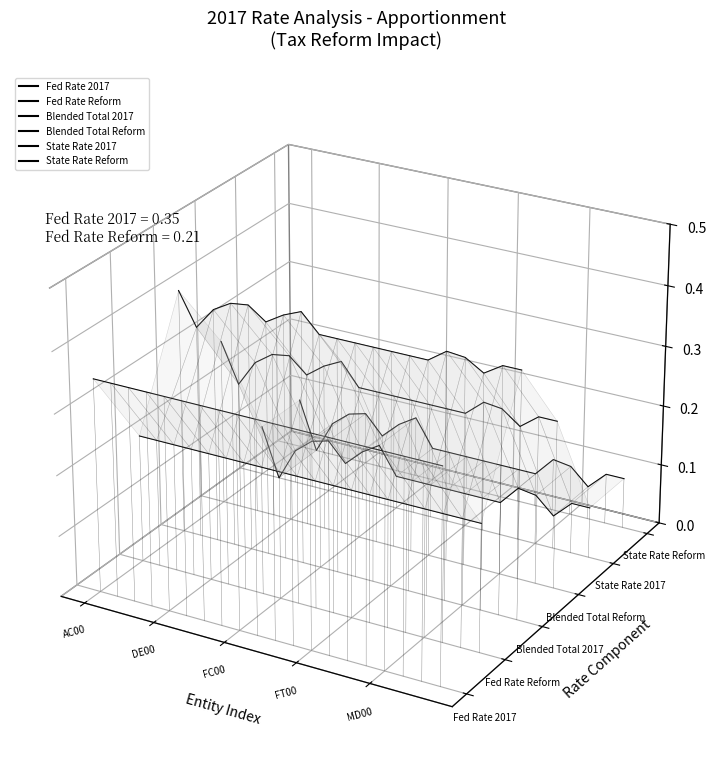

Is the value of Fed Rate 2017 at 10 greater than the value of State Rate 2017 at 10?

Yes